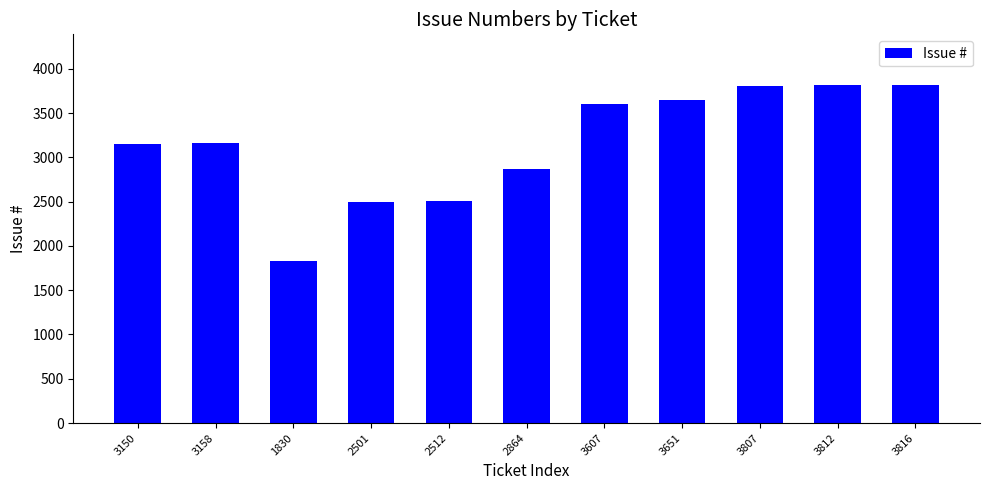

What is the sum of all values?

34708